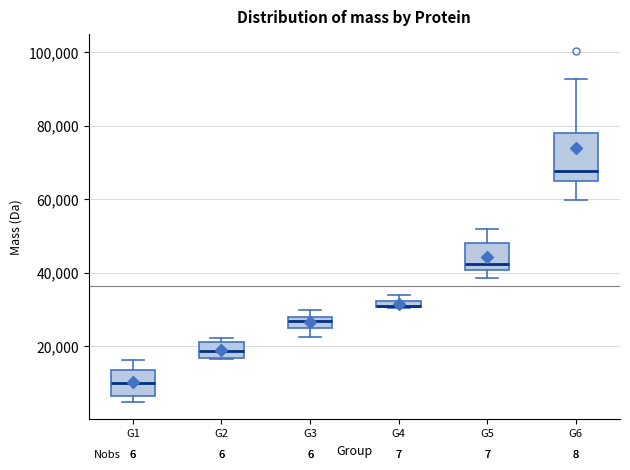

Comparing the boxes themselves (not the whiskers), which one is the tallest?

G6